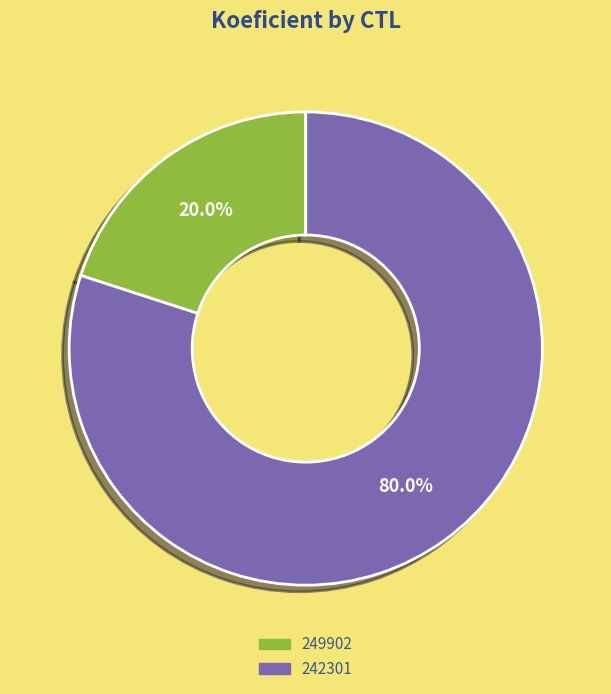

To the nearest percent, what percentage of the pie is 249902?

20%